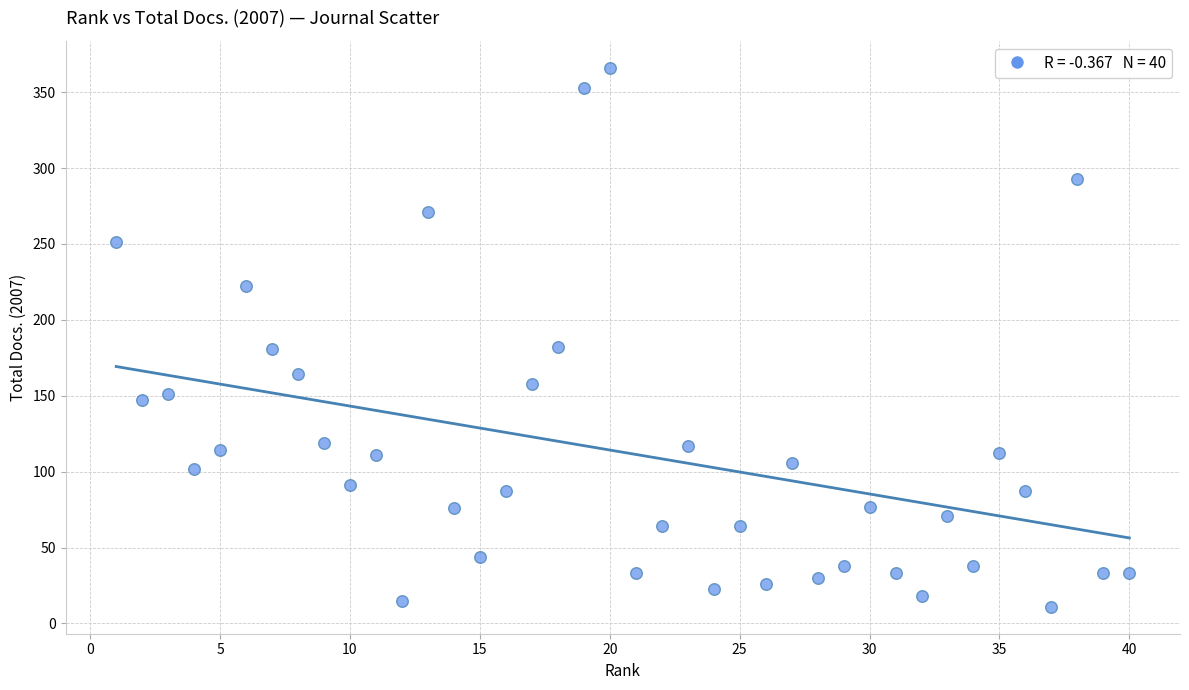

What is the range of Y values (max minus min)?

355